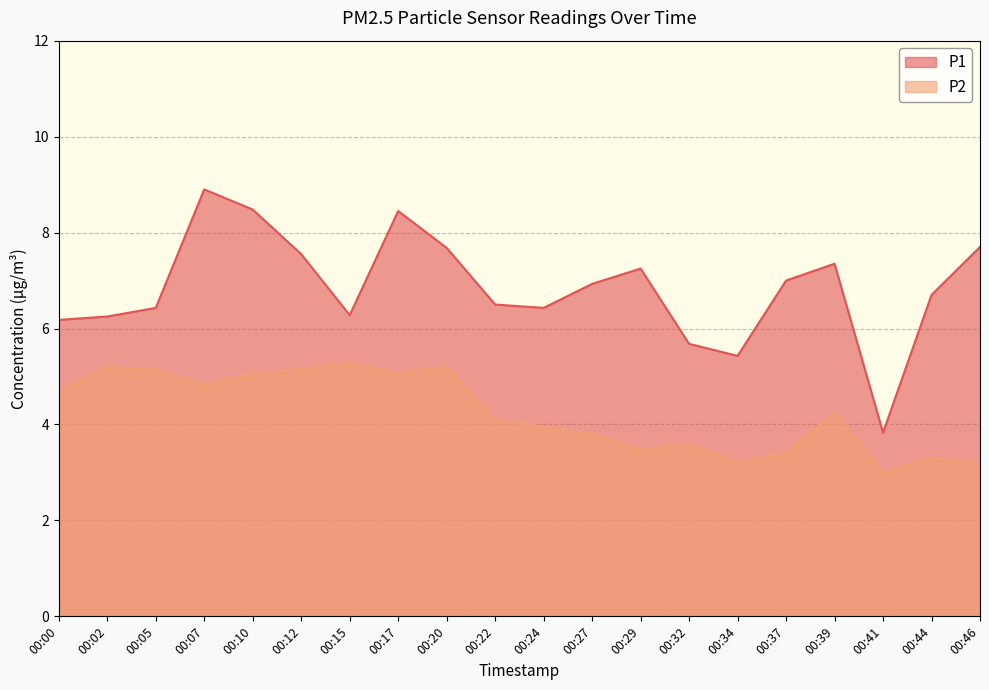

True or false: P1 has a value of 5.4 at 00:34.

True